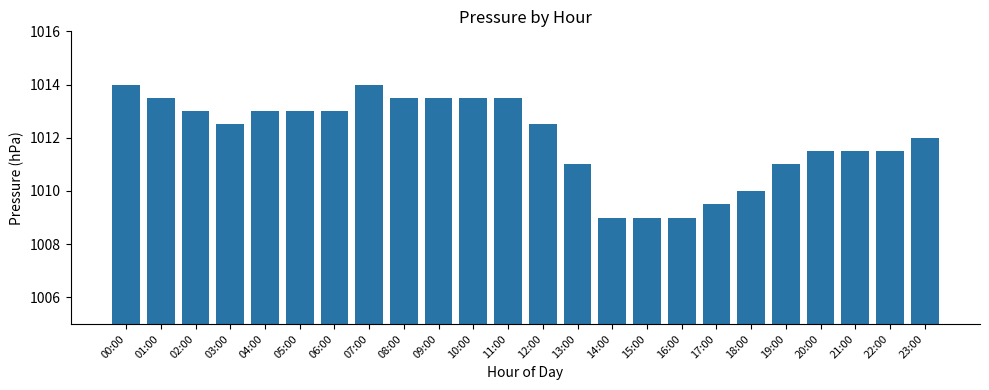

What position from the right is 15:00?

9